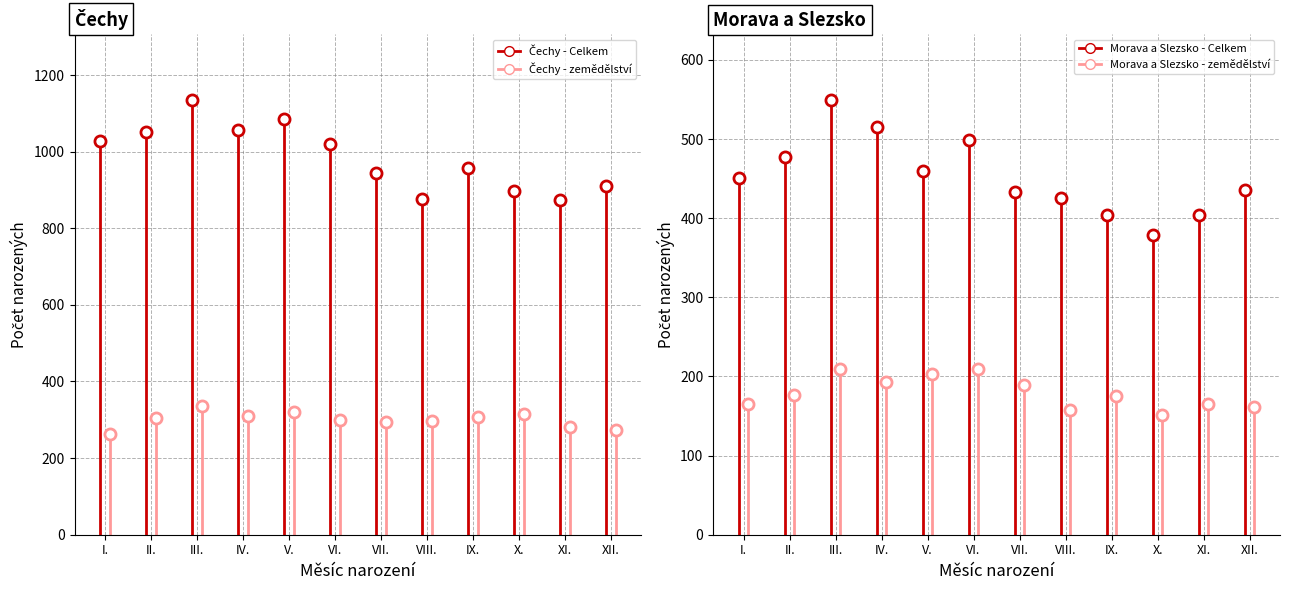

What is the total value across all series at XI.?

1722